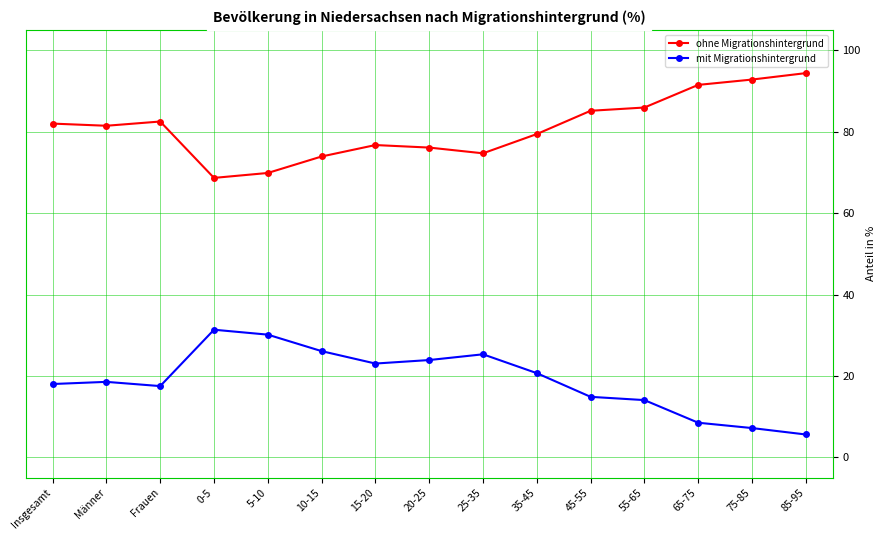

What is the label of the 1st point from the right?

85-95